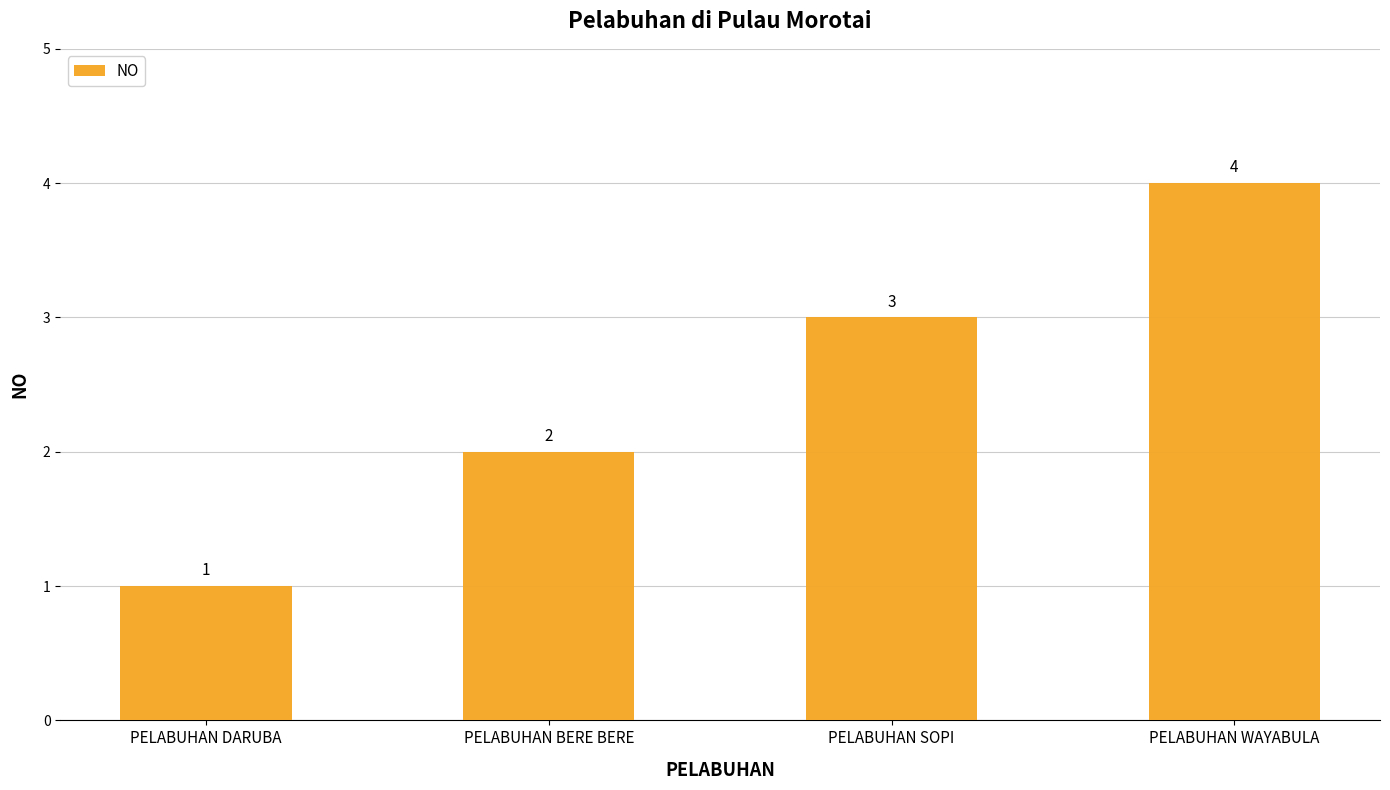

What is the sum of all values?

10